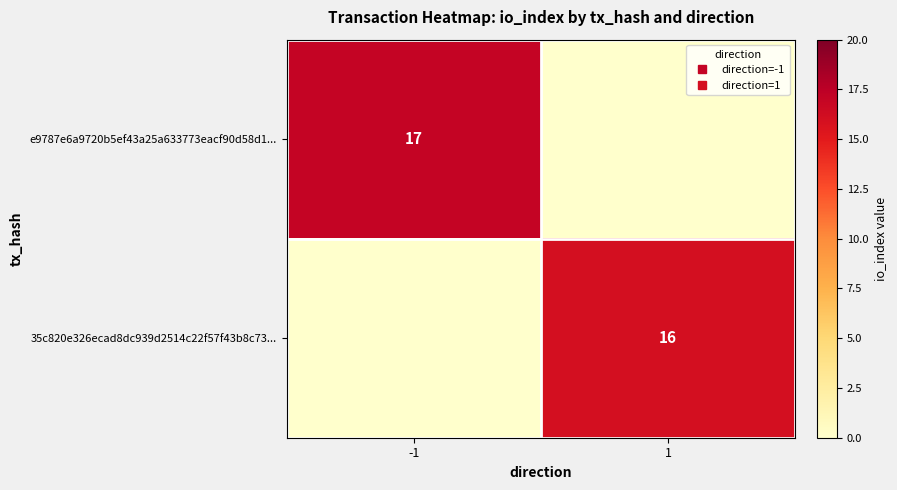

Rank the series by their average value, from lowest to highest.

35c820e326ecad8dc939d2514c22f57f43b8c73..., e9787e6a9720b5ef43a25a633773eacf90d58d1...